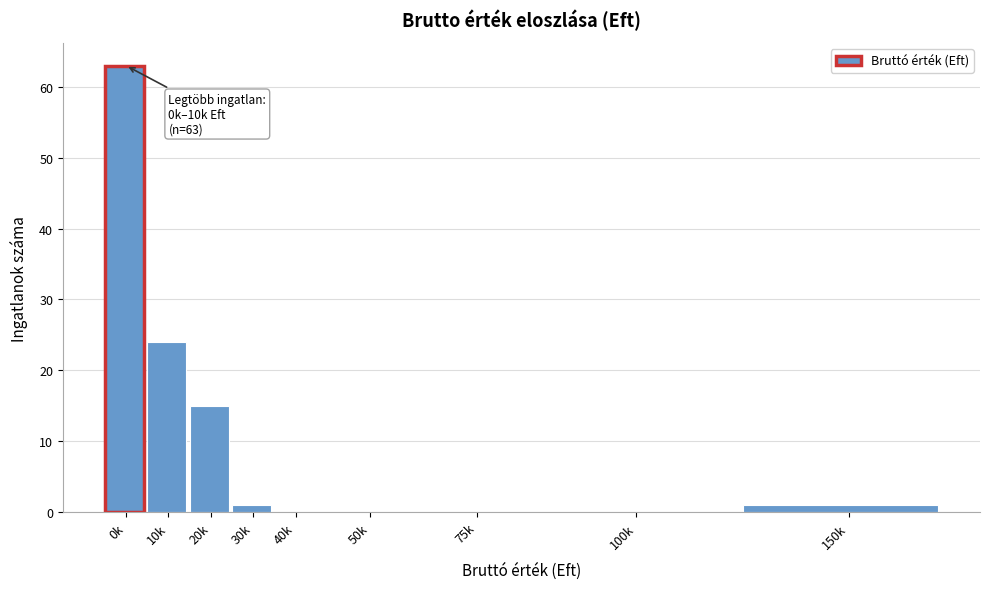

Reading right to left, transcribe all the data shown in this chart.

150k=1	100k=0	75k=0	50k=0	40k=0	30k=1	20k=15	10k=24	0k=63